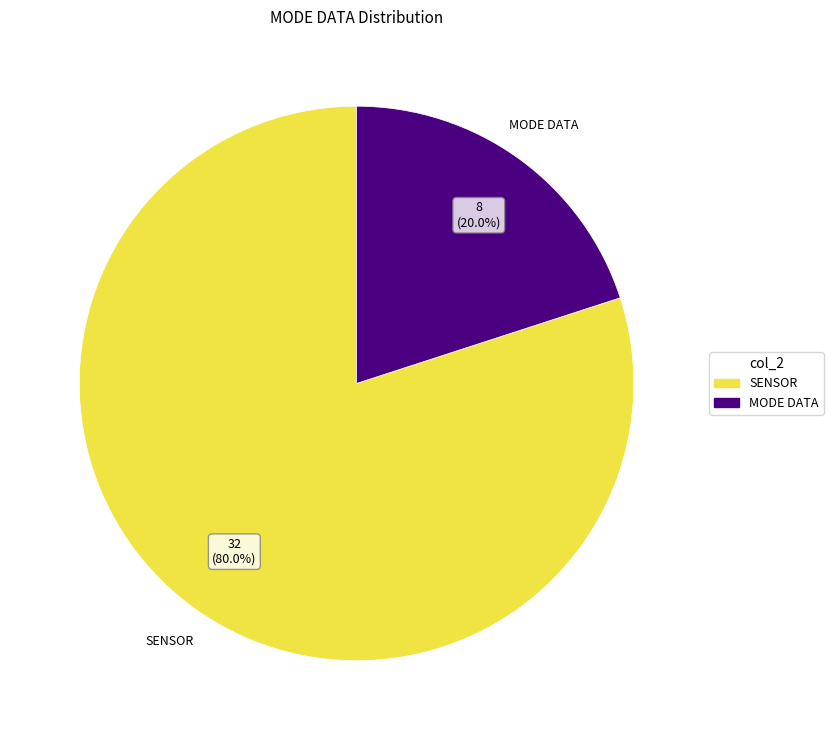

Is there any slice that represents more than half of the pie?

Yes